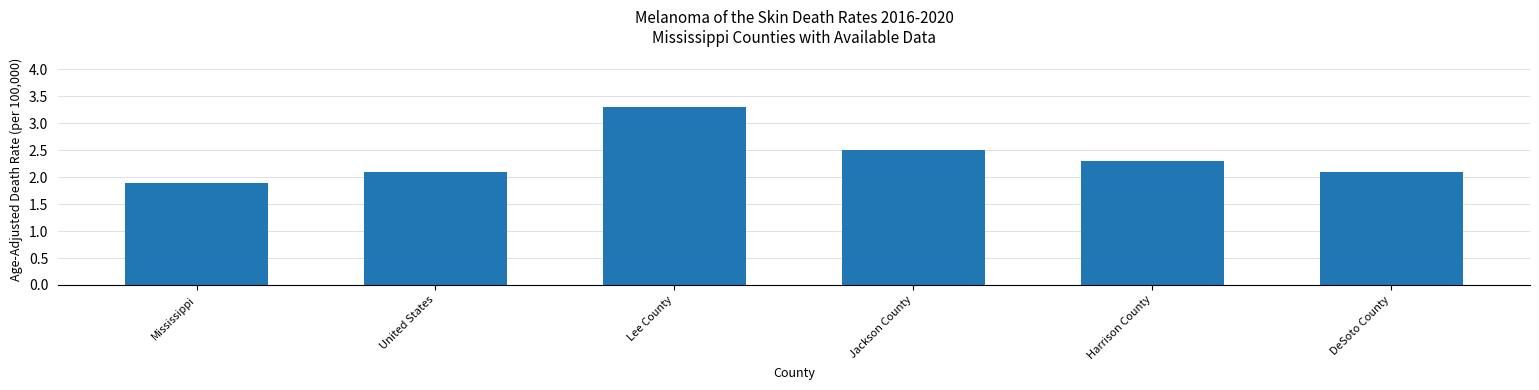

Reading left to right, extract all data points from this chart.

Mississippi=1.9	United States=2.1	Lee County=3.3	Jackson County=2.5	Harrison County=2.3	DeSoto County=2.1